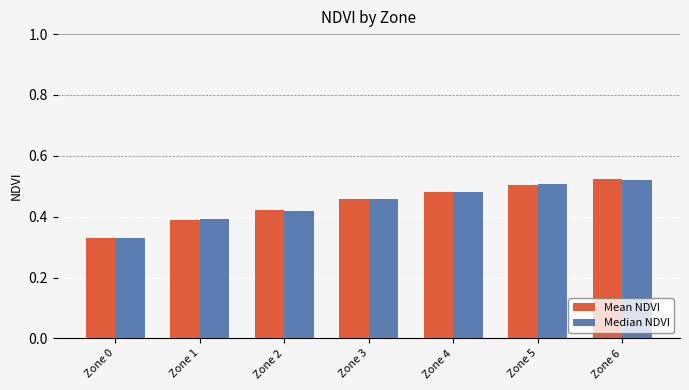

How many series are shown in this chart?

2